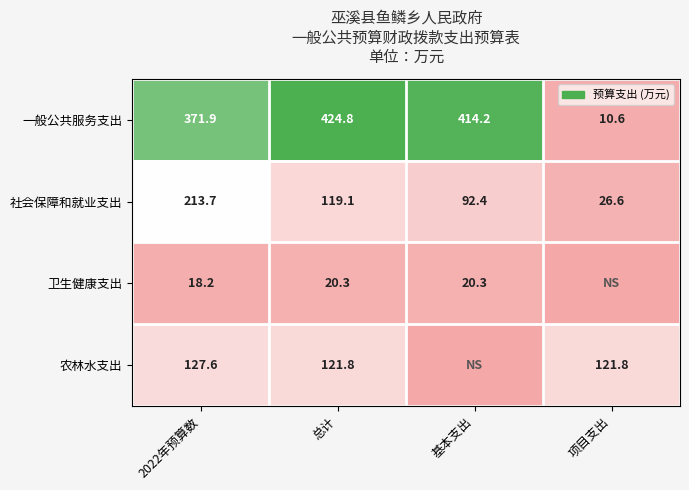

Where is 一般公共服务支出 nearest to the value 217?

2022年预算数